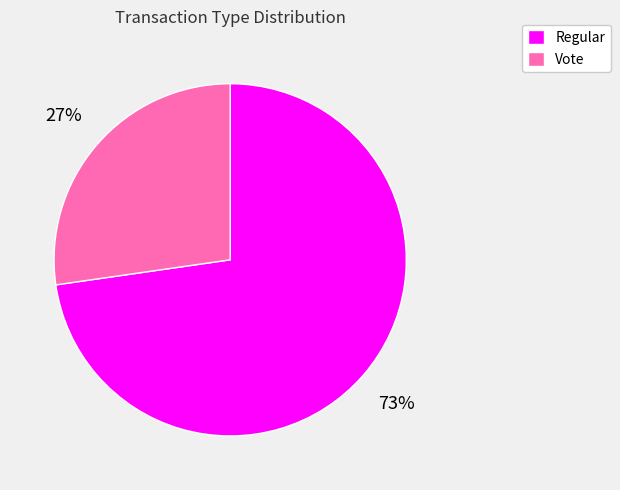

Does any single category account for the majority?

Yes